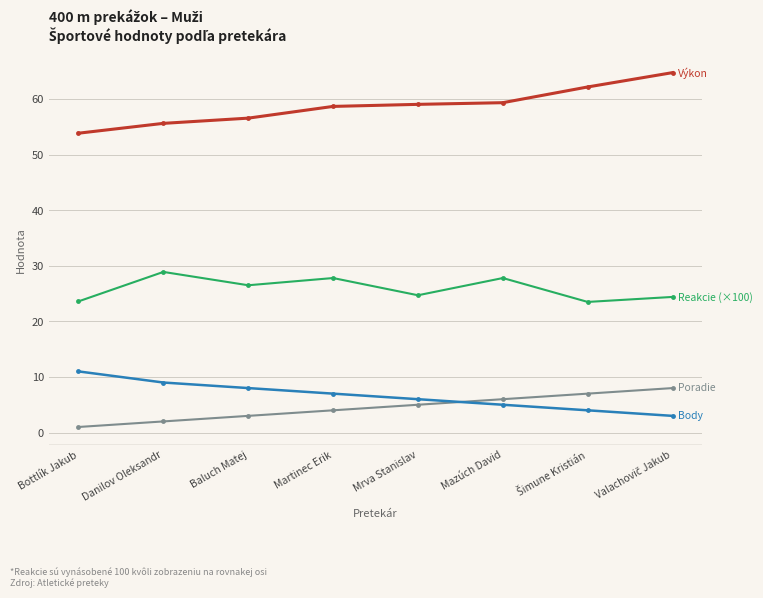

What is the total value across all series at Danilov Oleksandr?

95.5